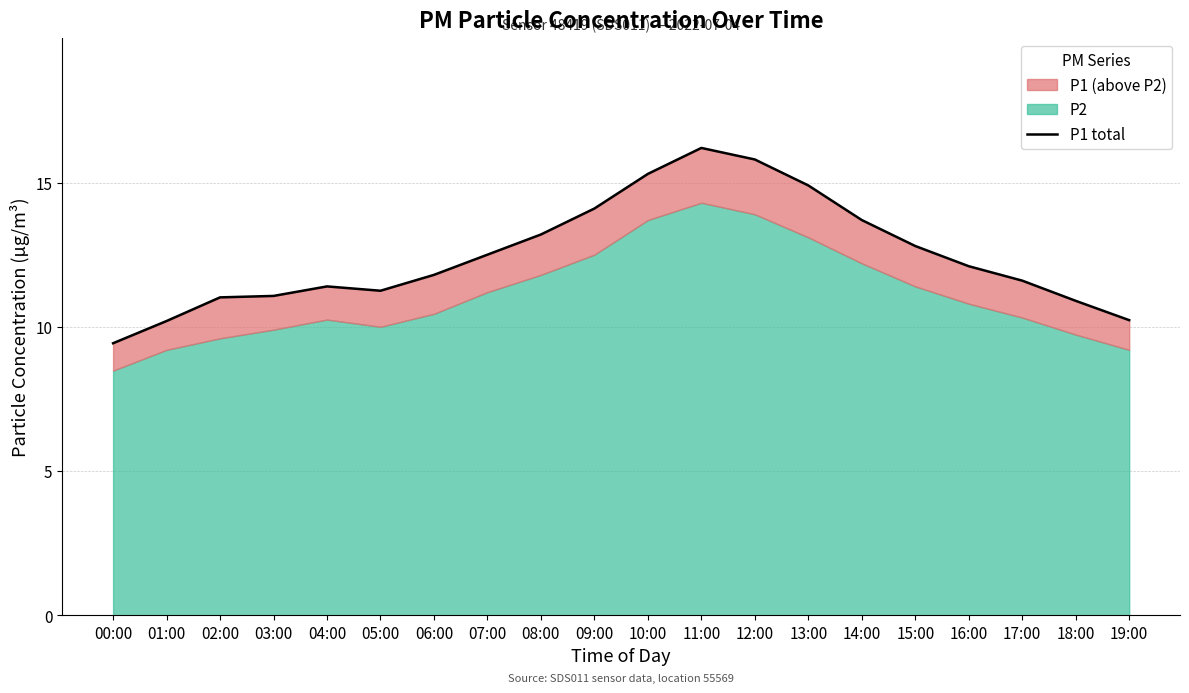

Approximately how many times larger is the value at 11:00 compared to 05:00?

1.4